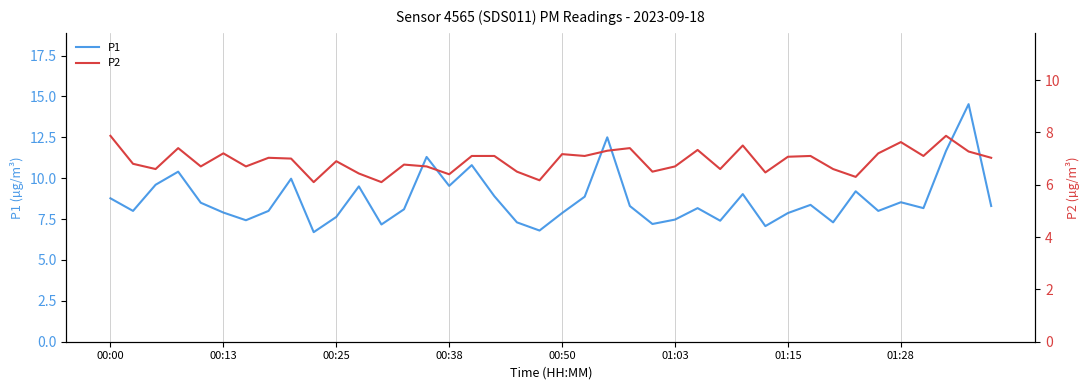

True or false: P2 and P1 intersect in this chart.

False